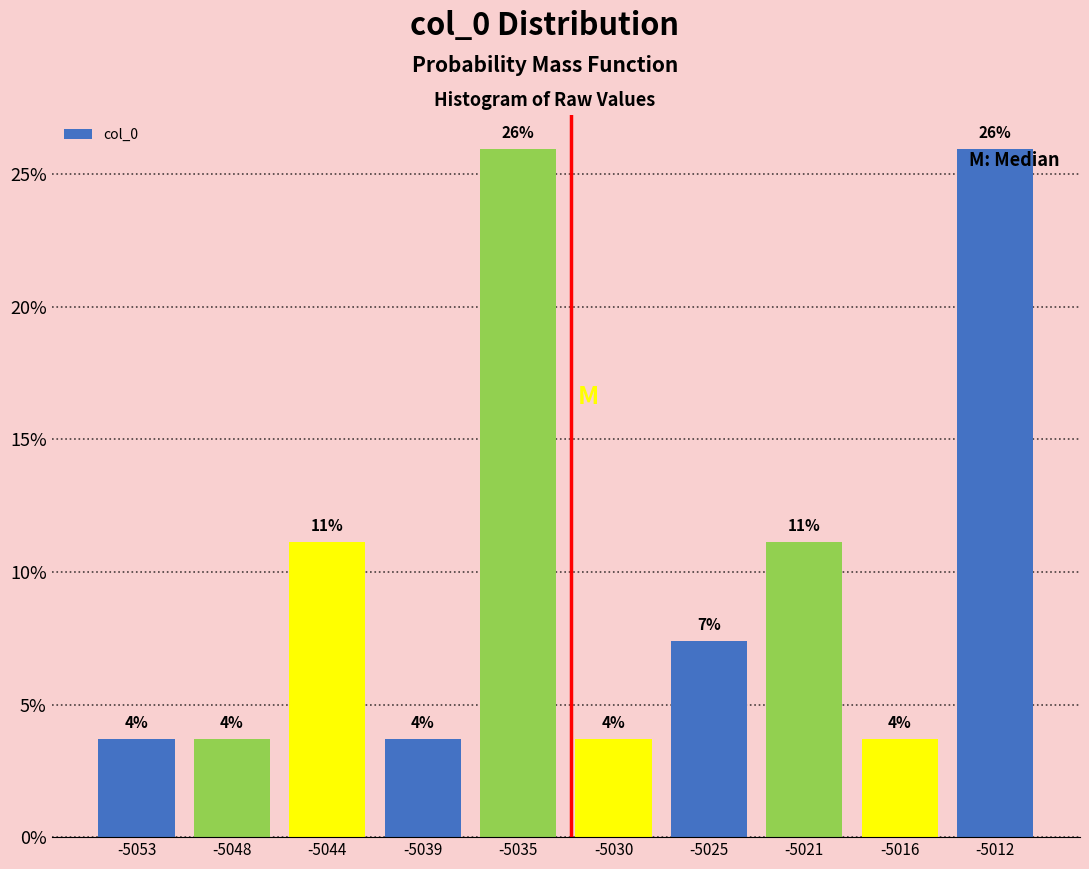

How many bars are there in total?

10